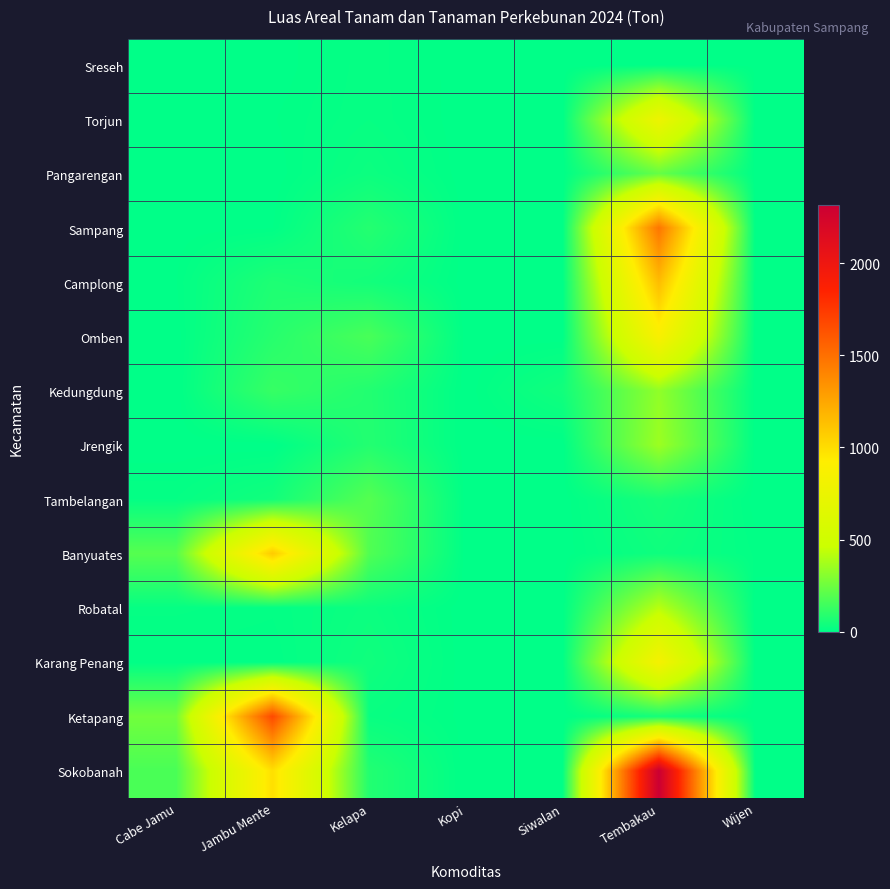

Reading left to right, list all the values displayed in this chart.

Sreseh: Cabe Jamu=0.0	Jambu Mente=0.0	Kelapa=17.0	Kopi=0.0	Siwalan=0.0	Tembakau=3.0	Wijen=3.0
Torjun: Cabe Jamu=0.0	Jambu Mente=4.0	Kelapa=18.0	Kopi=0.0	Siwalan=0.0	Tembakau=767.0	Wijen=0.0
Pangarengan: Cabe Jamu=0.0	Jambu Mente=0.0	Kelapa=30.0	Kopi=0.0	Siwalan=0.0	Tembakau=231.0	Wijen=0.0
Sampang: Cabe Jamu=1.0	Jambu Mente=4.0	Kelapa=84.0	Kopi=0.0	Siwalan=0.0	Tembakau=1470.0	Wijen=0.0
Camplong: Cabe Jamu=4.0	Jambu Mente=70.0	Kelapa=45.0	Kopi=0.0	Siwalan=0.0	Tembakau=1150.0	Wijen=0.0
Omben: Cabe Jamu=0.0	Jambu Mente=90.0	Kelapa=167.0	Kopi=0.0	Siwalan=0.5	Tembakau=874.0	Wijen=0.0
Kedungdung: Cabe Jamu=0.0	Jambu Mente=126.0	Kelapa=79.0	Kopi=0.0	Siwalan=42.0	Tembakau=330.0	Wijen=0.0
Jrengik: Cabe Jamu=0.0	Jambu Mente=0.0	Kelapa=82.0	Kopi=0.0	Siwalan=0.0	Tembakau=356.0	Wijen=0.0
Tambelangan: Cabe Jamu=13.5	Jambu Mente=43.0	Kelapa=195.0	Kopi=0.0	Siwalan=0.0	Tembakau=53.0	Wijen=1.0
Banyuates: Cabe Jamu=197.0	Jambu Mente=1087.0	Kelapa=185.0	Kopi=0.0	Siwalan=0.0	Tembakau=36.0	Wijen=8.0
Robatal: Cabe Jamu=15.0	Jambu Mente=10.0	Kelapa=29.0	Kopi=0.0	Siwalan=0.0	Tembakau=420.0	Wijen=0.0
Karang Penang: Cabe Jamu=5.0	Jambu Mente=5.0	Kelapa=39.0	Kopi=0.0	Siwalan=0.0	Tembakau=838.0	Wijen=0.0
Ketapang: Cabe Jamu=260.0	Jambu Mente=1672.0	Kelapa=22.0	Kopi=2.0	Siwalan=0.0	Tembakau=51.0	Wijen=0.0
Sokobanah: Cabe Jamu=168.0	Jambu Mente=993.0	Kelapa=79.0	Kopi=0.0	Siwalan=0.0	Tembakau=2315.0	Wijen=0.0